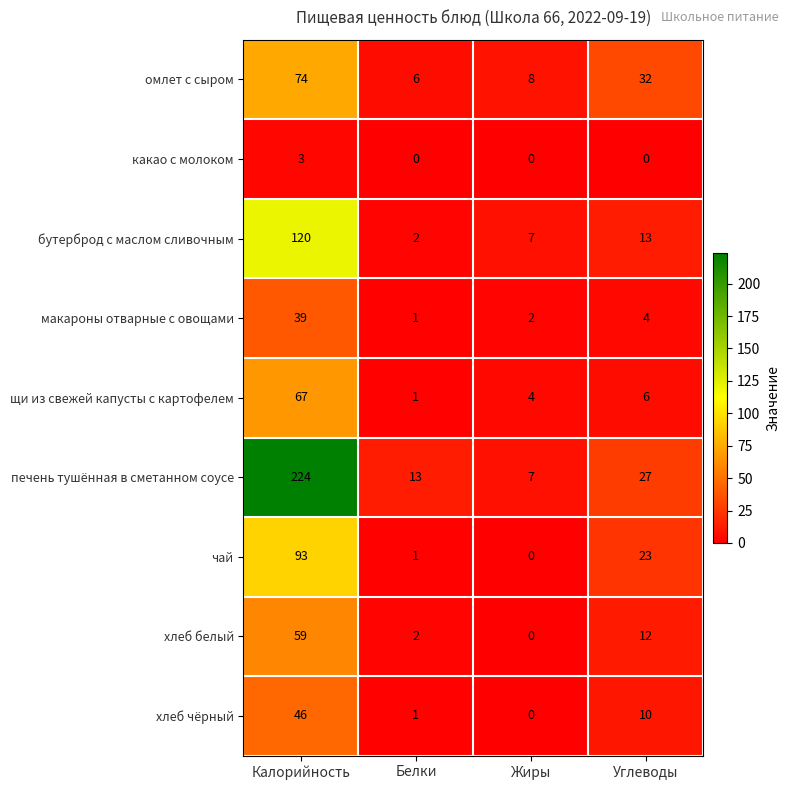

How many data points does each series have?

4